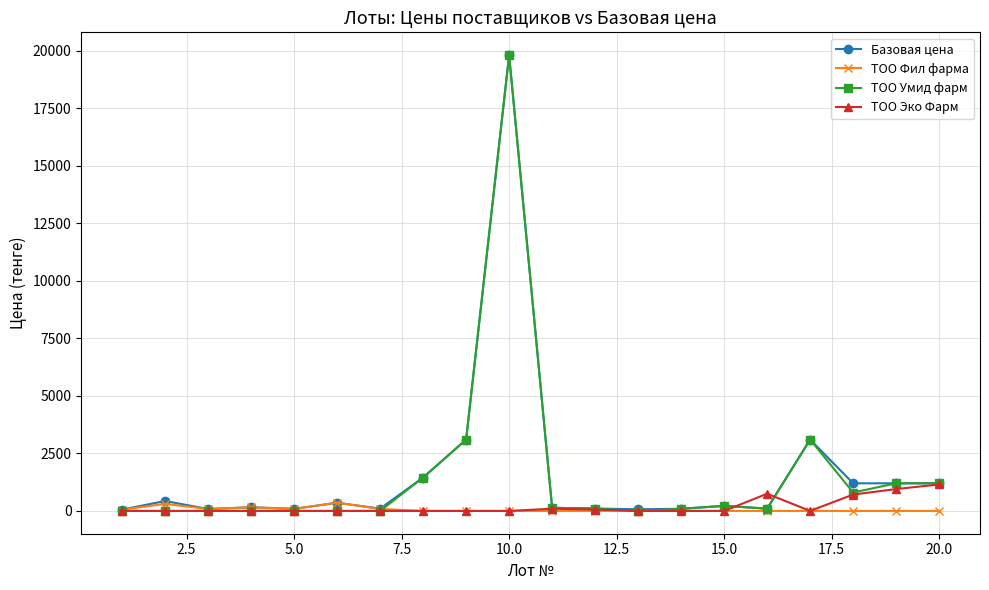

True or false: ТОО Умид фарм has more than 0 interior local peaks.

True